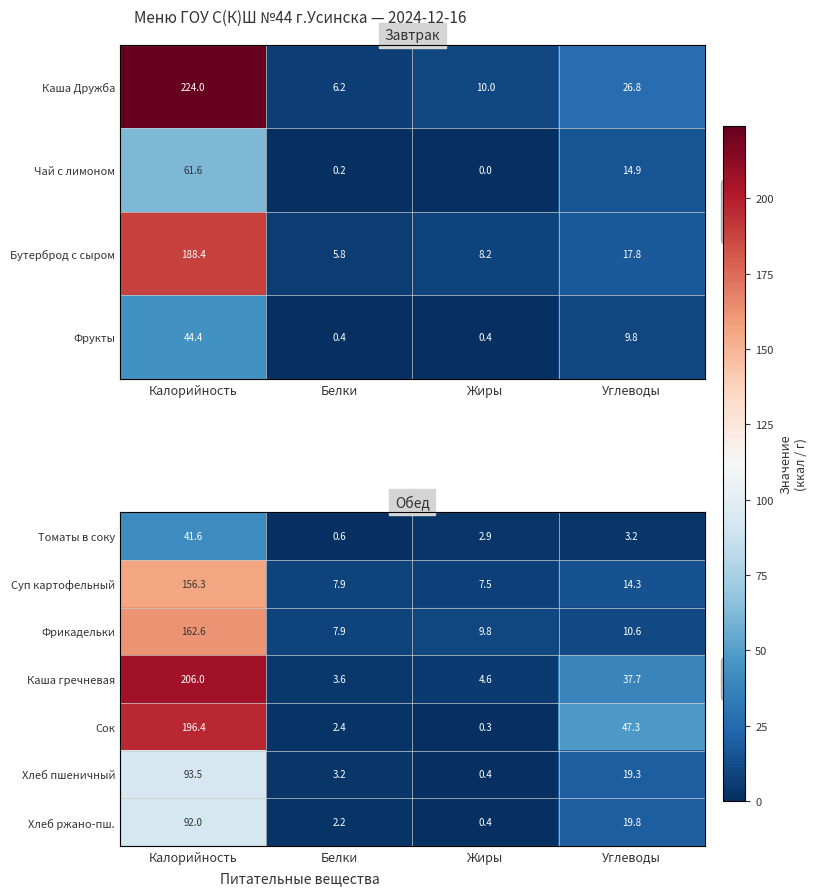

What is the maximum value for Каша гречневая?

206.0